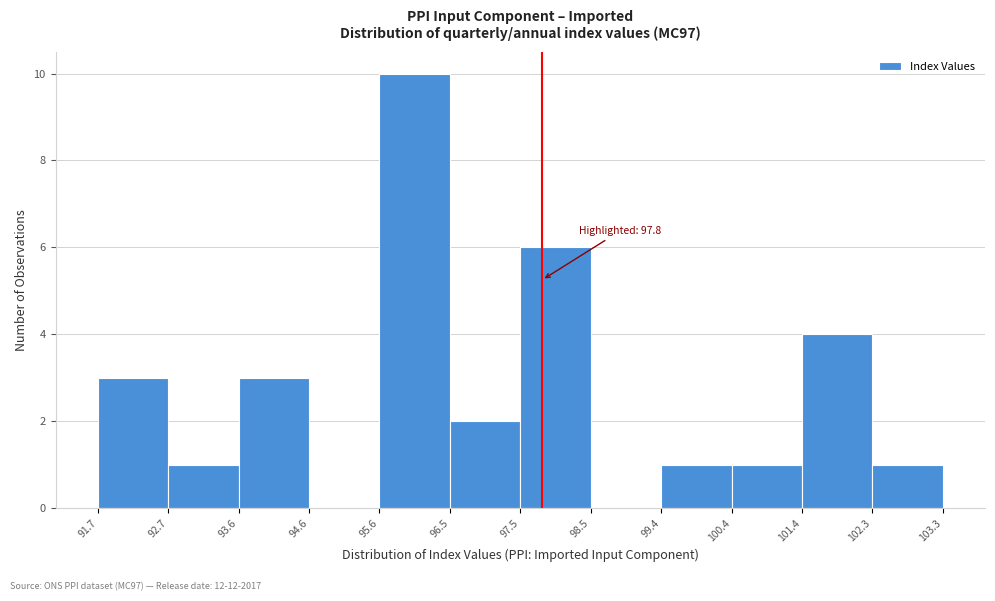

Which range on the x-axis has the tallest bar?

95.6 to 96.5